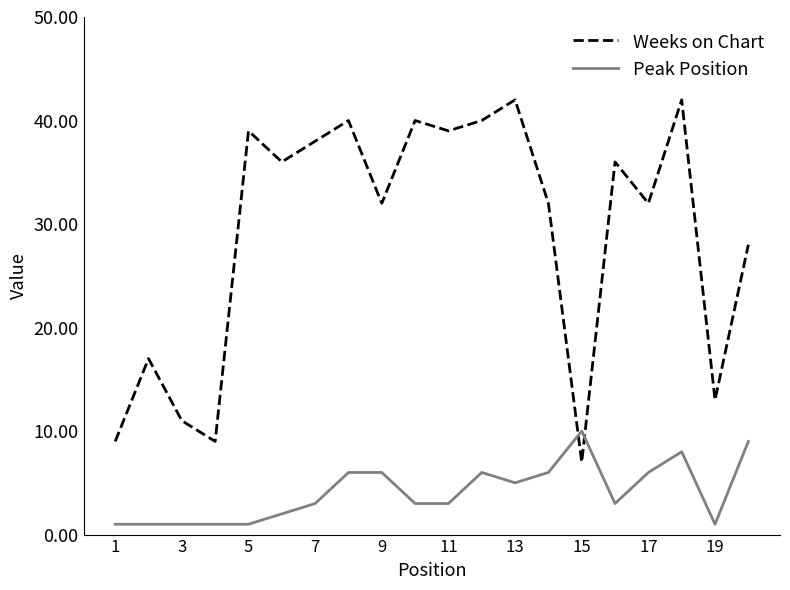

Which series has the widest spread of values?

Weeks on Chart